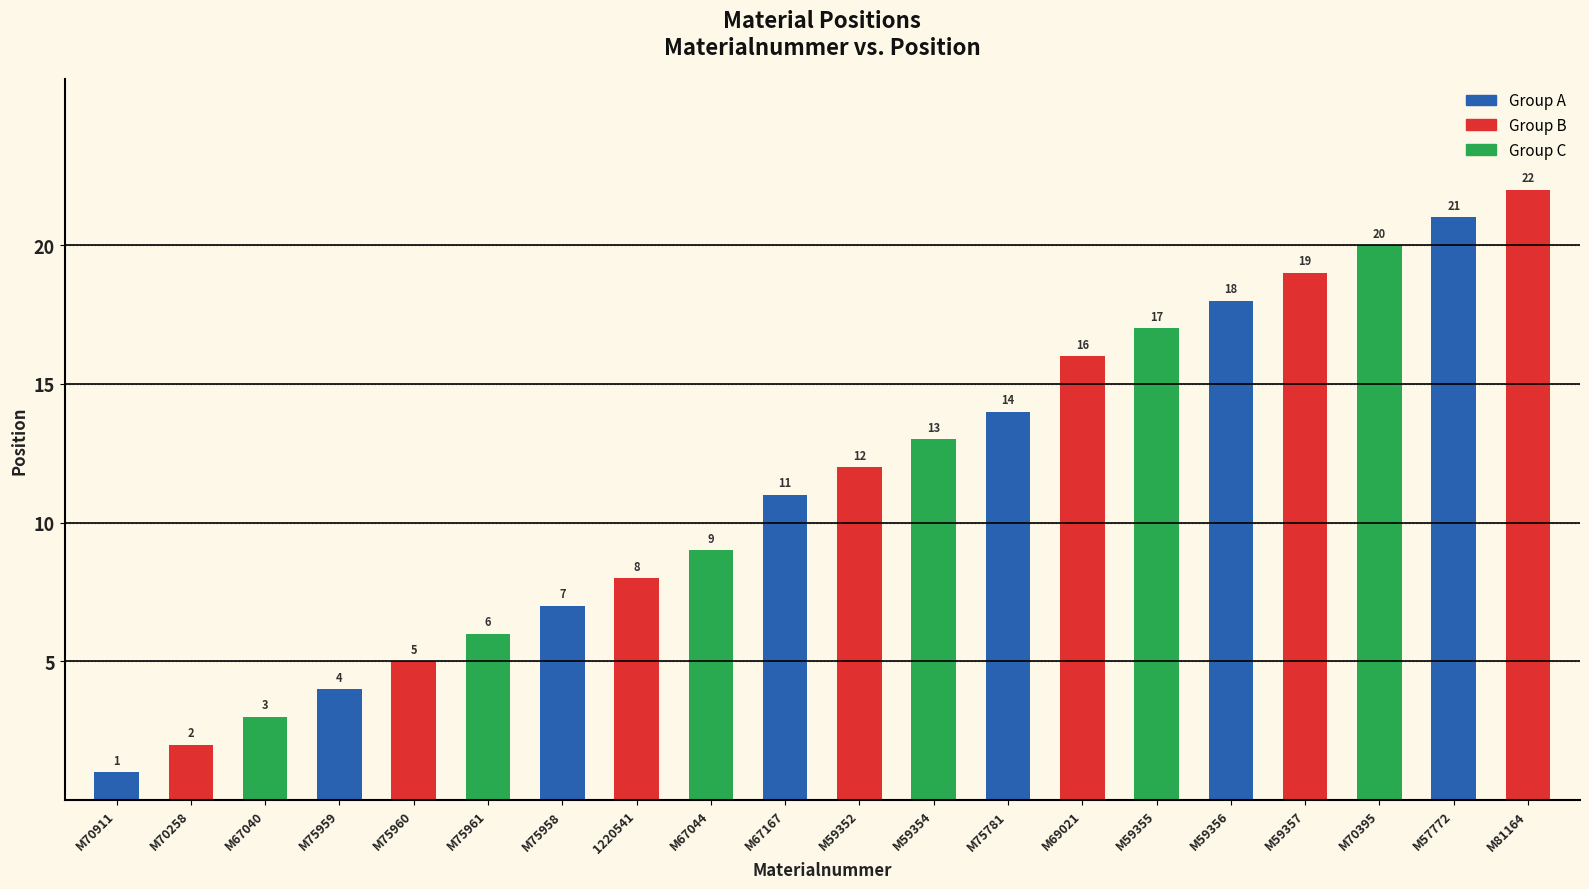

Which category has the lowest value across all series?

M70911